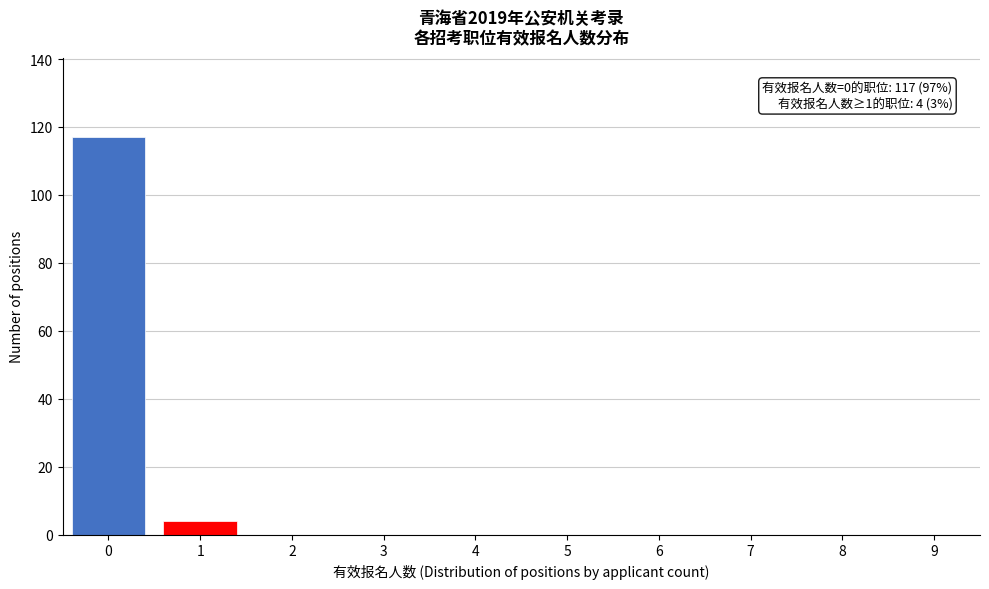

Reading left to right, list all the values displayed in this chart.

0=117	1=4	2=0	3=0	4=0	5=0	6=0	7=0	8=0	9=0